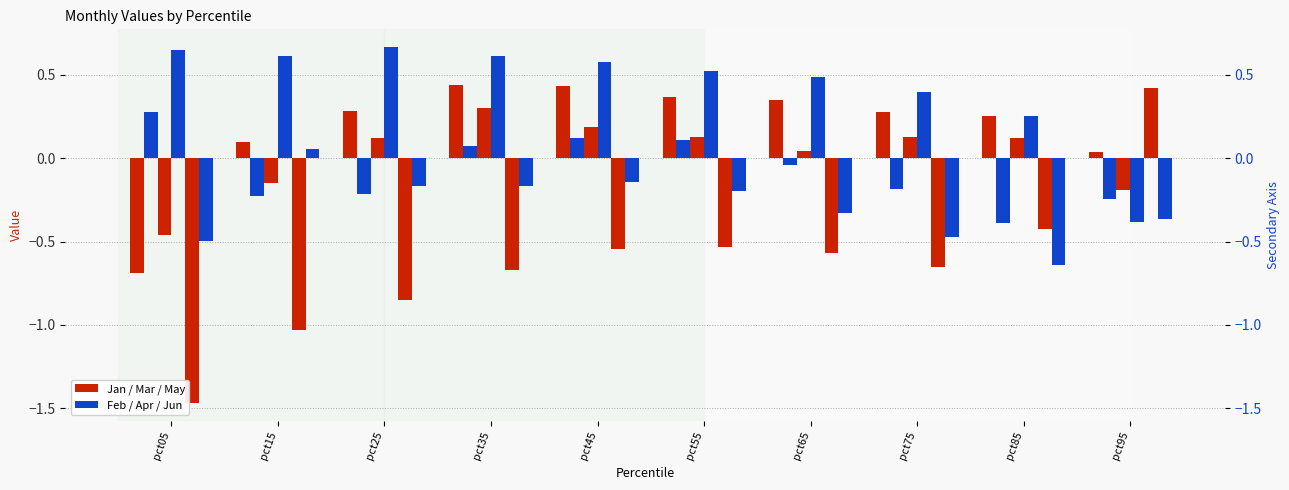

How many values in the Feb series are below 0?

6